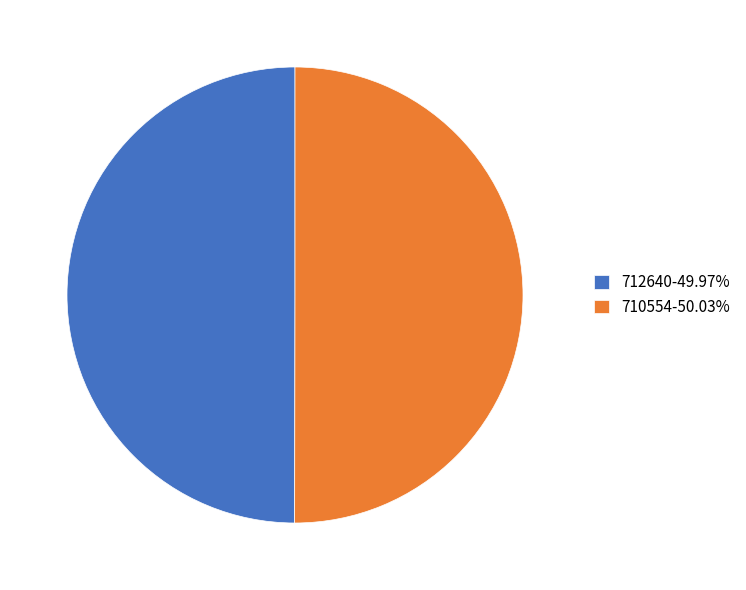

Approximately how many times larger is the value at 712640-49.97% compared to 710554-50.03%?

1.0